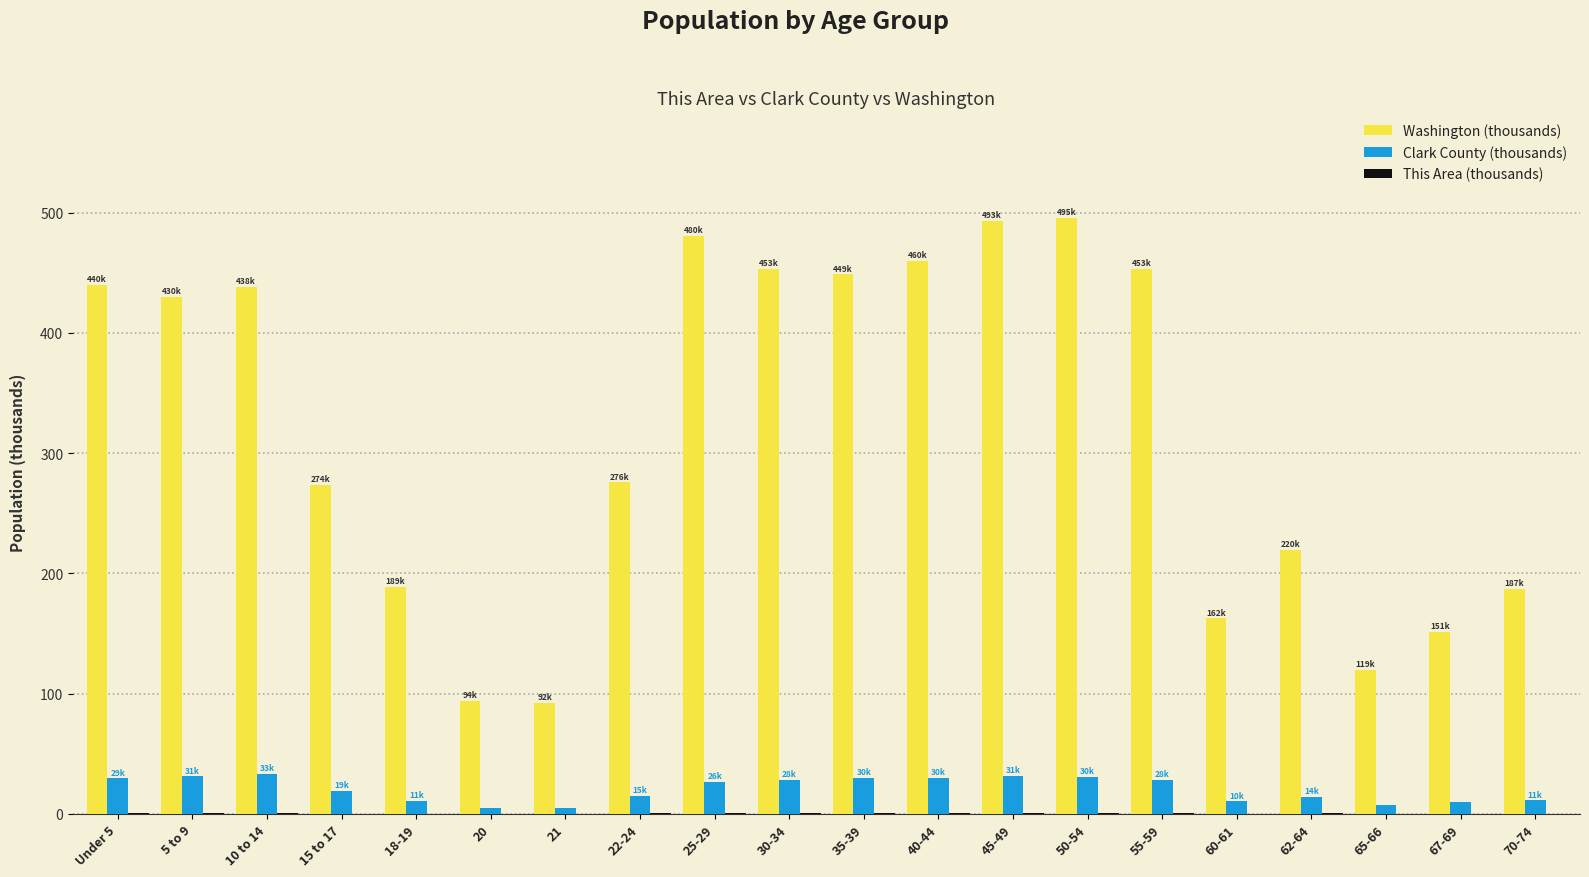

Which series has the largest total across all categories?

Washington (thousands)